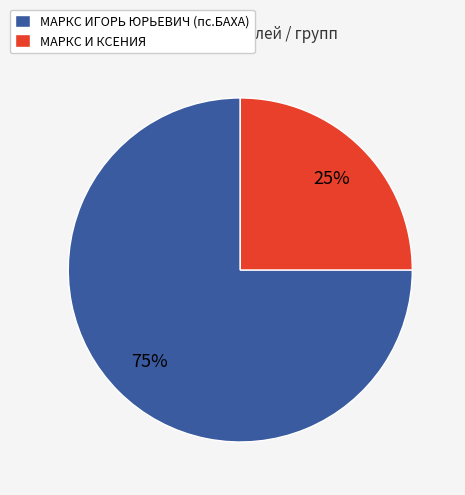

To the nearest percent, what percentage of the pie is МАРКС ИГОРЬ ЮРЬЕВИЧ (пс.БАХА)?

75%